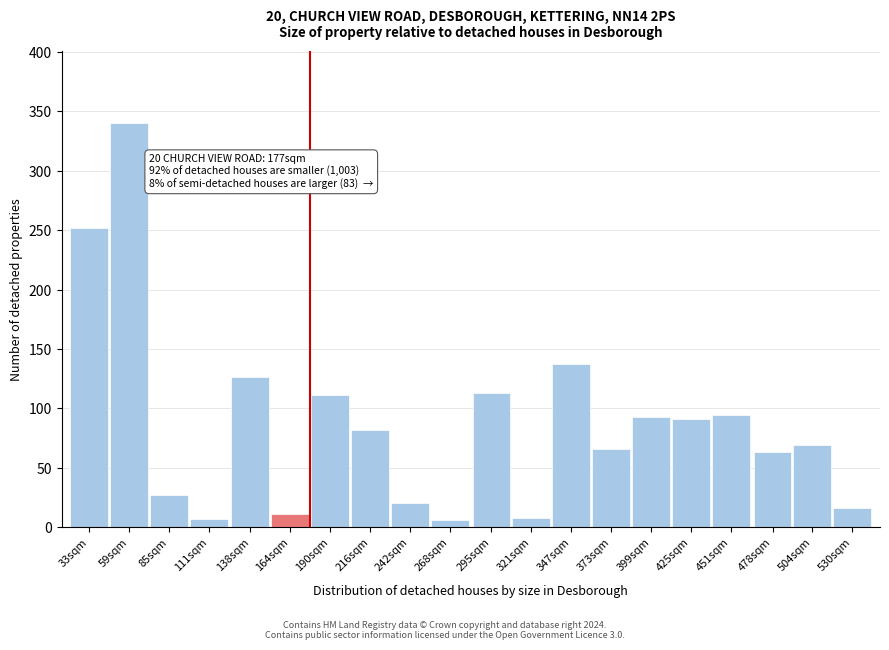

Which has a higher value, 242sqm or 216sqm?

216sqm